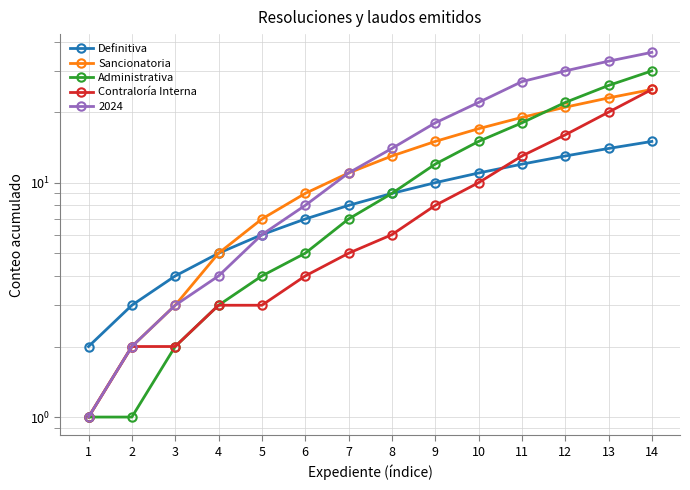

At 5, list the series in order from largest to smallest.

Sancionatoria, Definitiva, Administrativa, Contraloría Interna